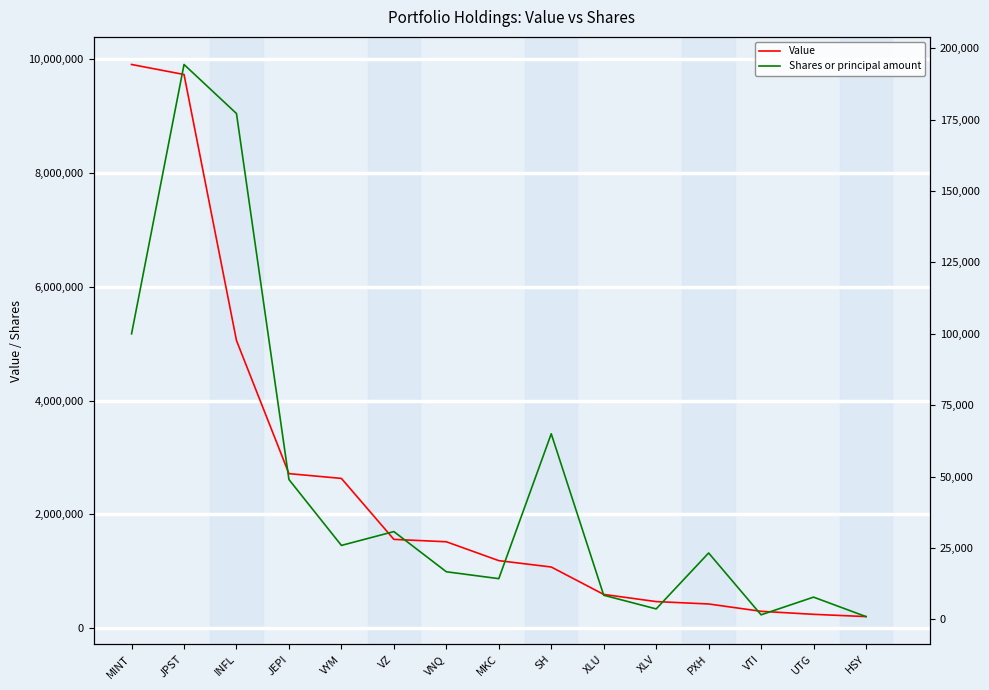

Reading right to left, transcribe all the data shown in this chart.

Value: HSY=200000	UTG=240000	VTI=293000	PXH=422000	XLV=464000	XLU=590000	SH=1072000	MKC=1184000	VNQ=1516000	VZ=1558000	VYM=2630000	JEPI=2714000	INFL=5055000	JPST=9733000	MINT=9909000
Shares or principal amount: HSY=930	UTG=7750	VTI=1555	PXH=23211	XLV=3620	XLU=8415	SH=64967	MKC=14222	VNQ=16635	VZ=30708	VYM=25860	JEPI=48940	INFL=177134	JPST=194314	MINT=99984